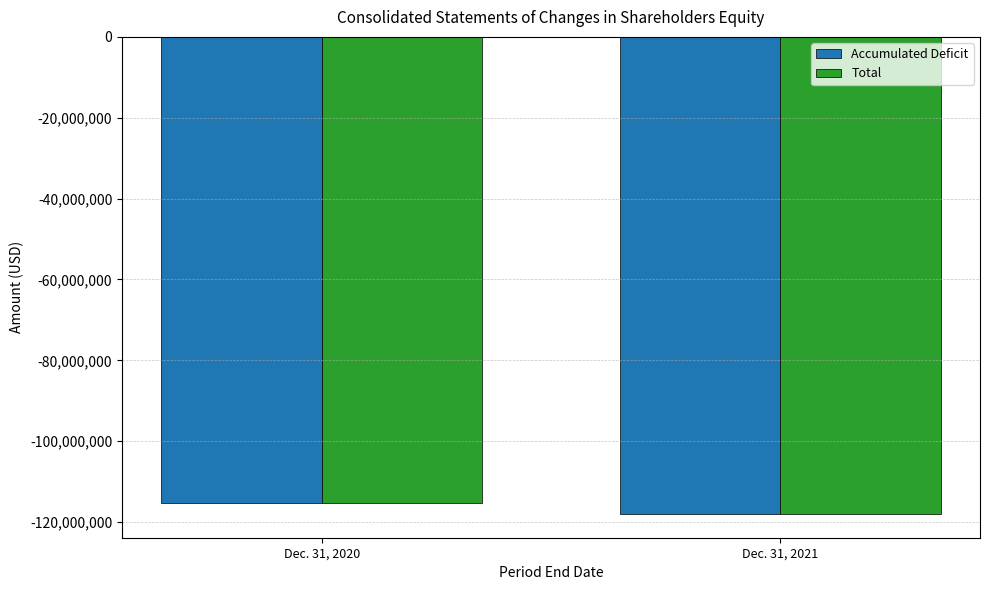

What is the sum of all Accumulated Deficit values?

-233245340